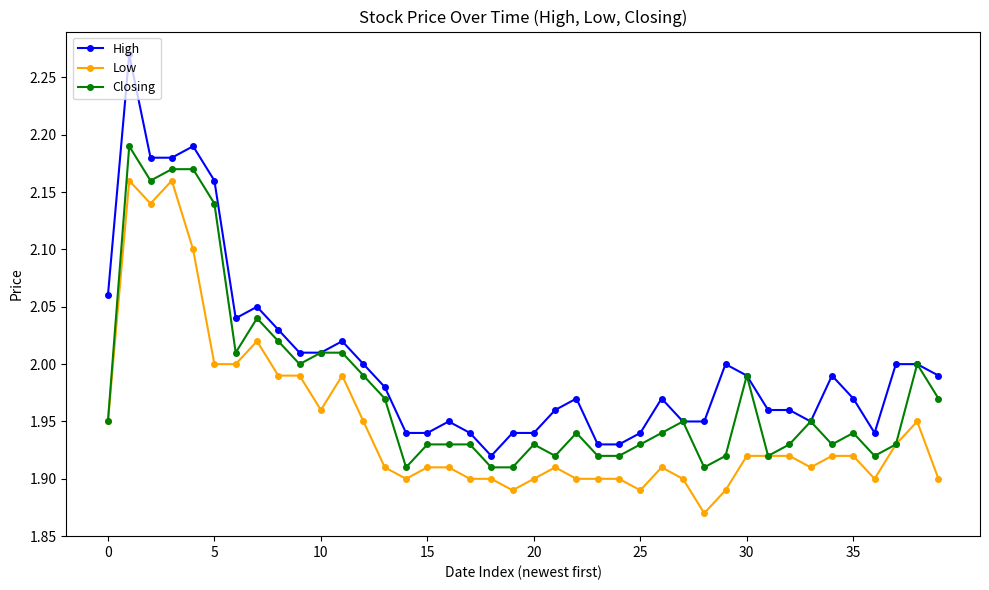

True or false: Closing has more than 0 interior local peaks.

True